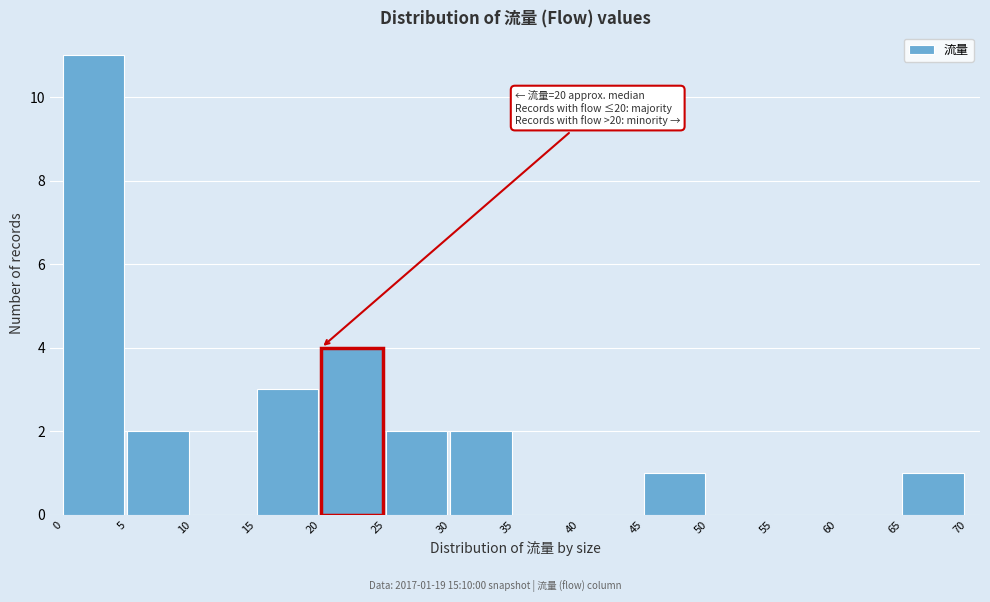

Over which range of the x-axis is the bar tallest?

0 to 5